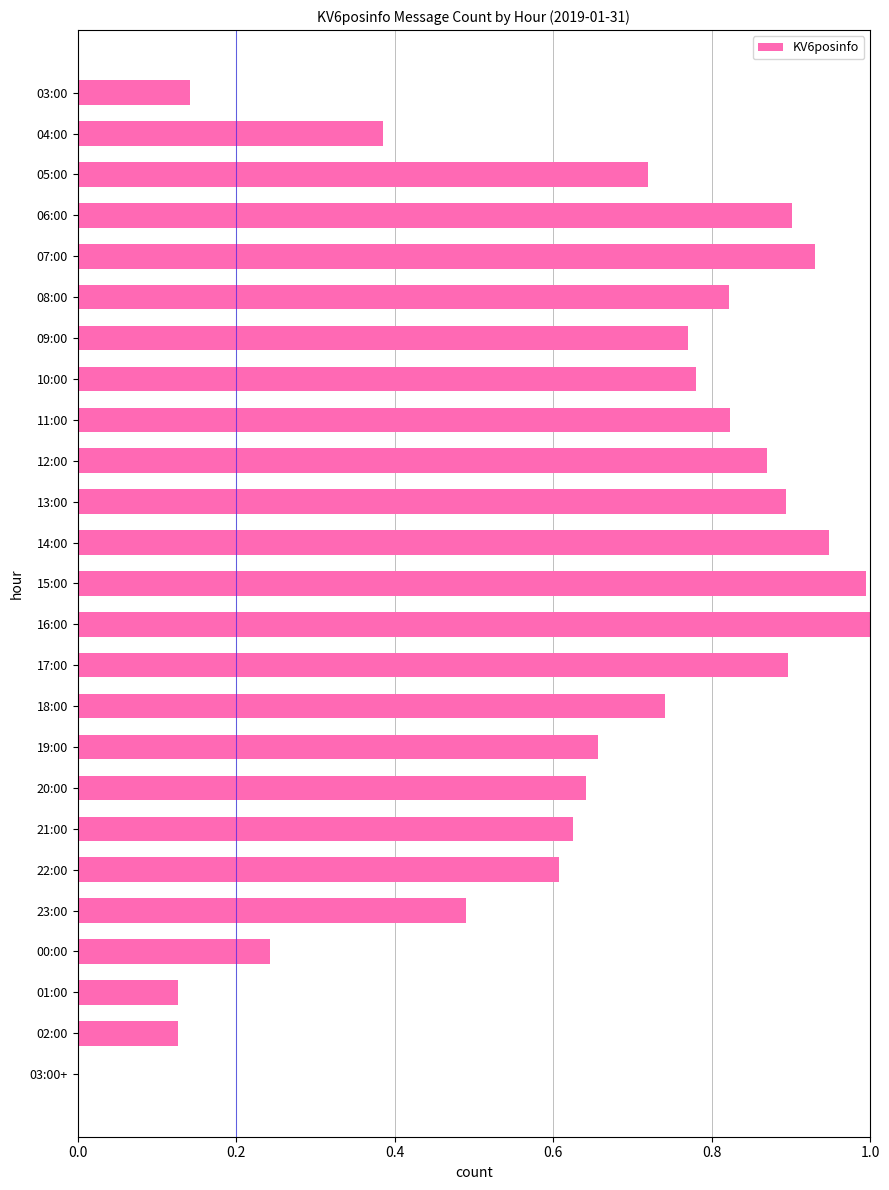

What is the greatest value displayed?

1.0